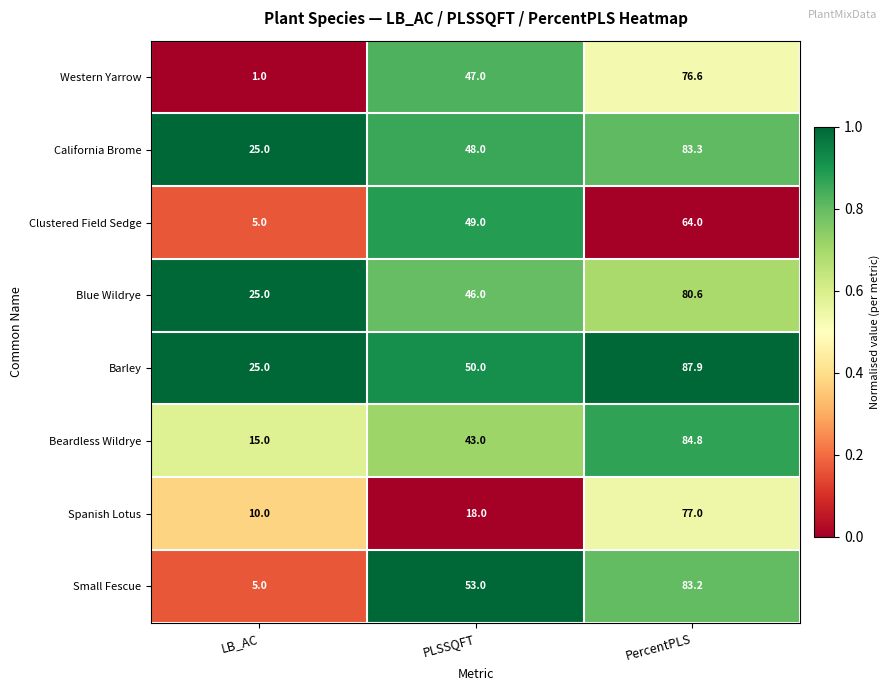

At how many categories does at least one series exceed 15?

3